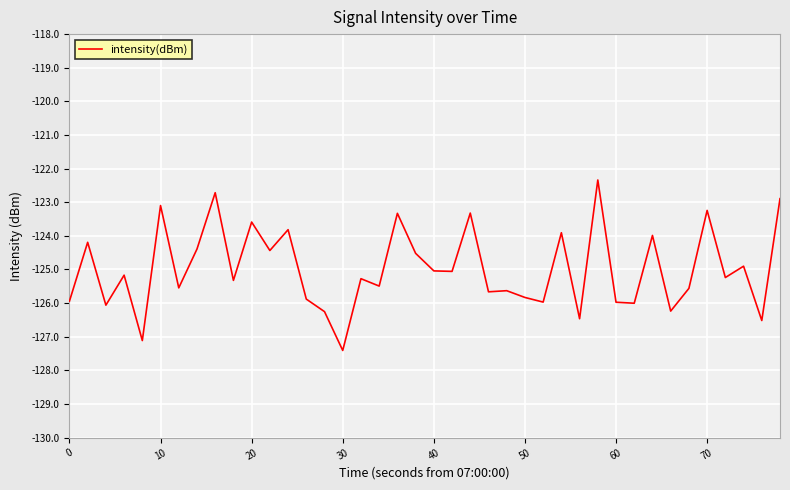

What is the minimum value shown in the chart?

-127.4